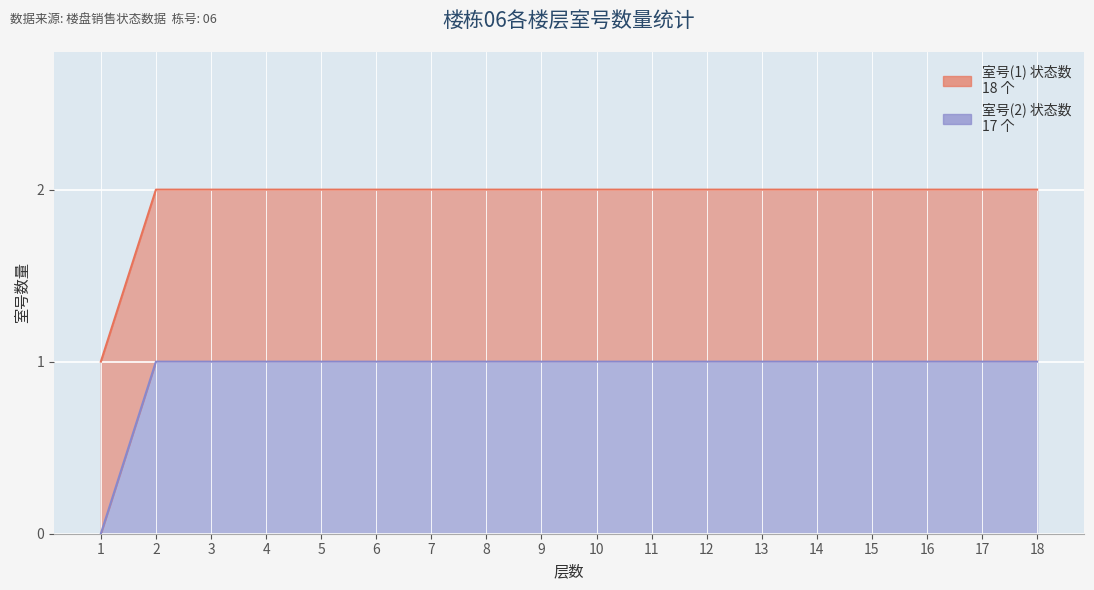

Is it true that the value at 7 is 1?

True